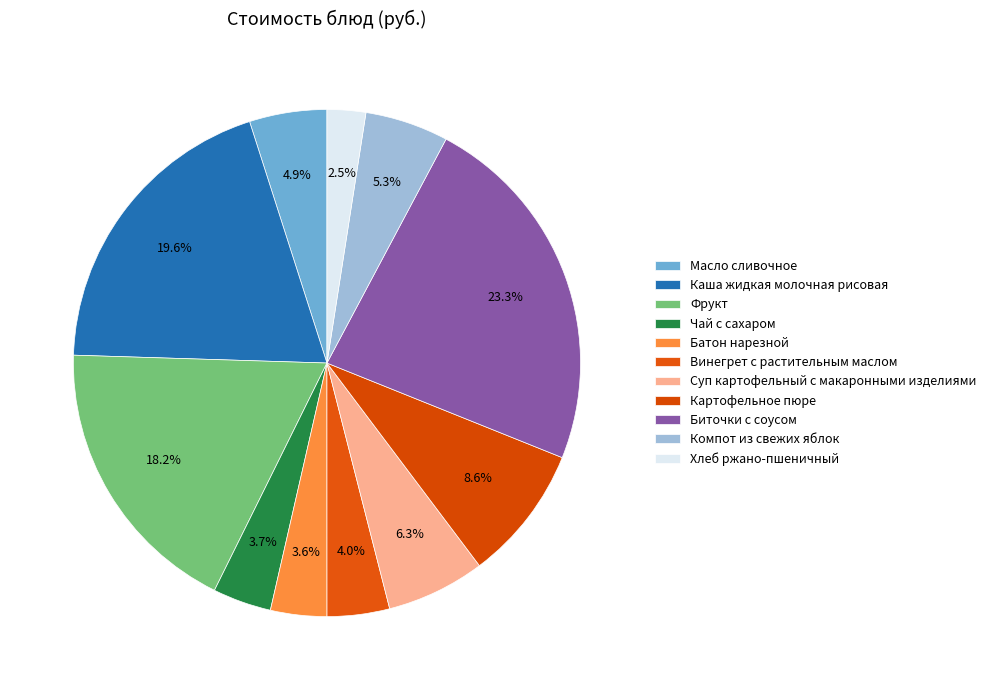

What is the largest slice in the pie chart?

Биточки с соусом